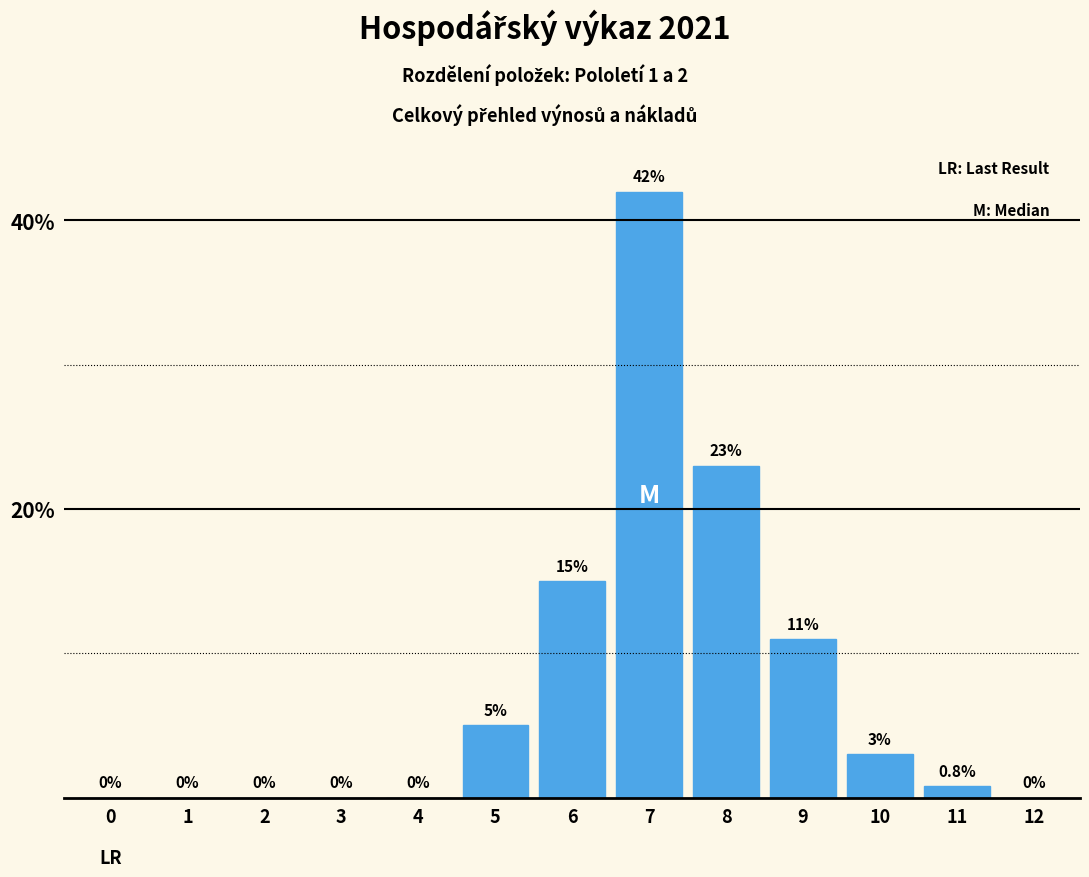

Reading left to right, list all the values displayed in this chart.

0=0.0	1=0.0	2=0.0	3=0.0	4=0.0	5=5.0	6=15.0	7=42.0	8=23.0	9=11.0	10=3.0	11=0.8	12=0.0